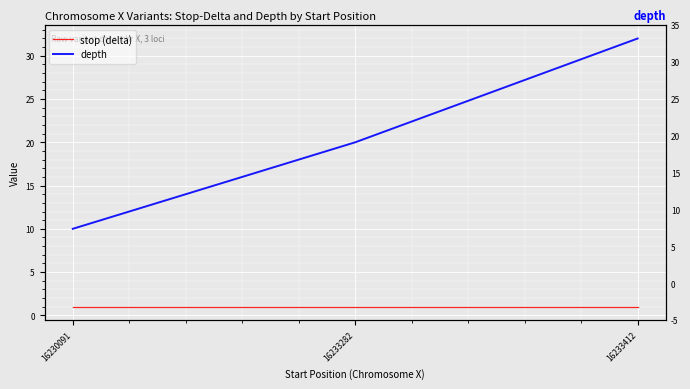

Reading left to right, transcribe all the data shown in this chart.

stop (delta): 1	1	1
depth: 10	20	32